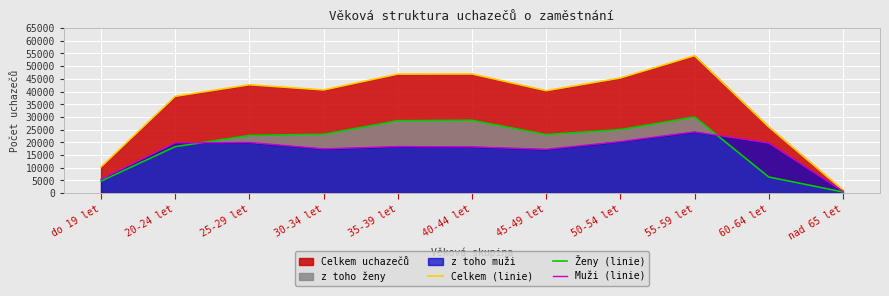

How many series are shown in this chart?

3